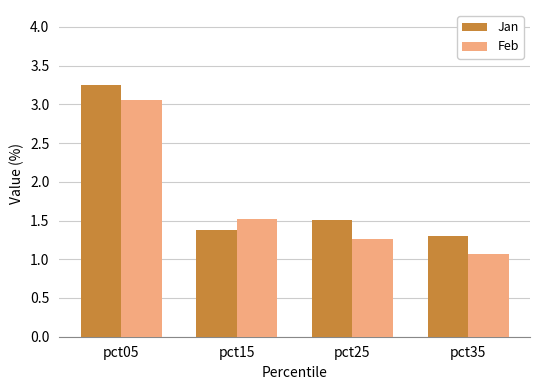

Rank the series by their maximum value, from lowest to highest.

Feb, Jan